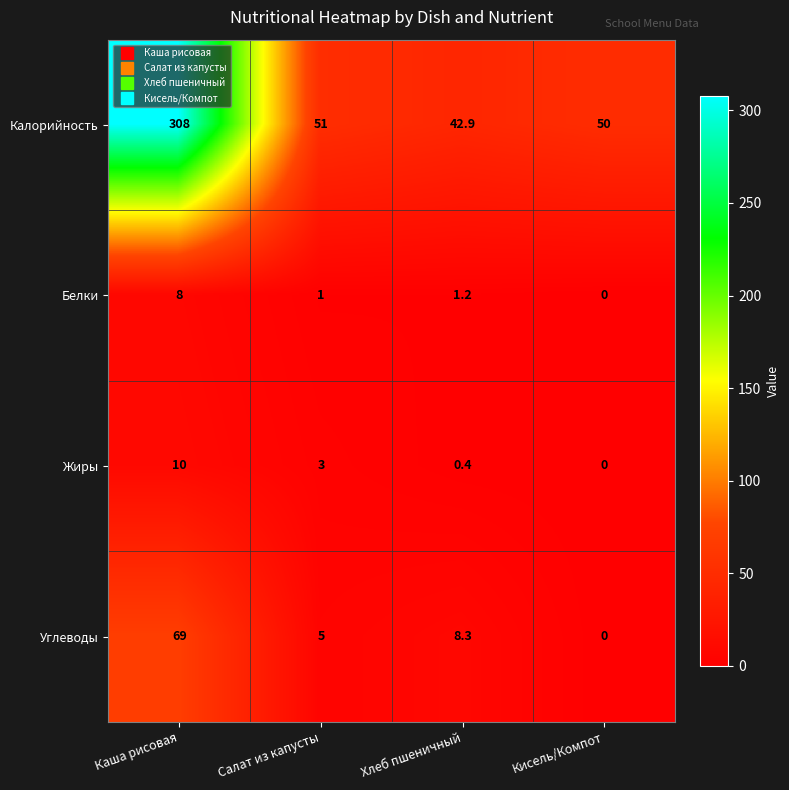

True or false: Белки has a value of 0.2 at Салат из капусты.

False